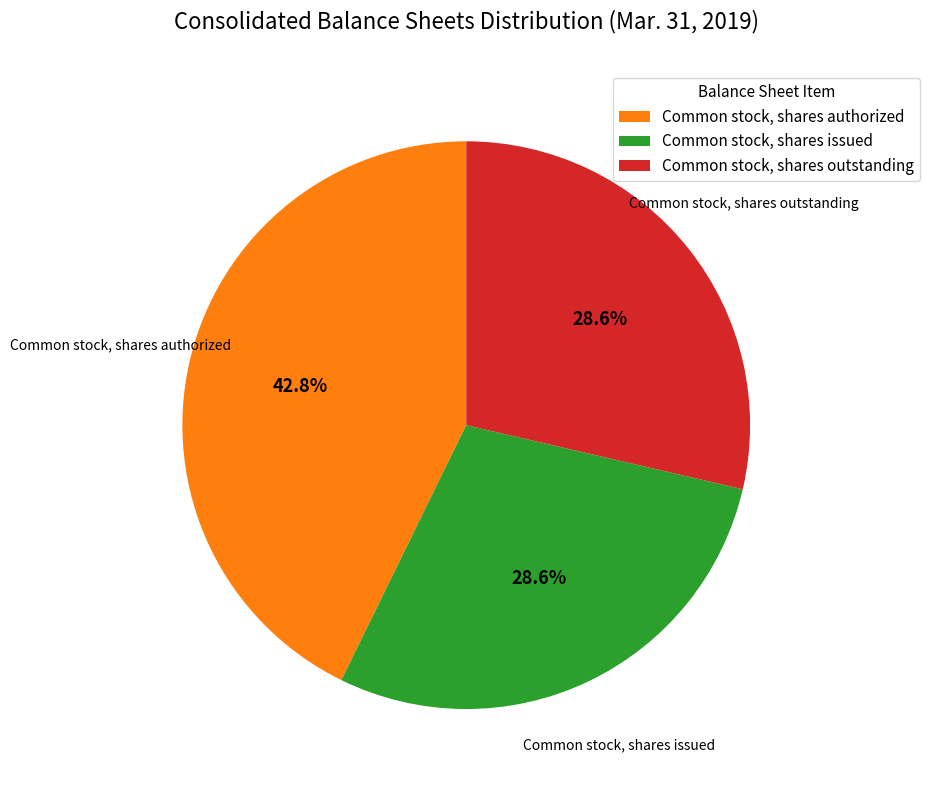

Is Common stock, shares authorized the majority of the pie?

No